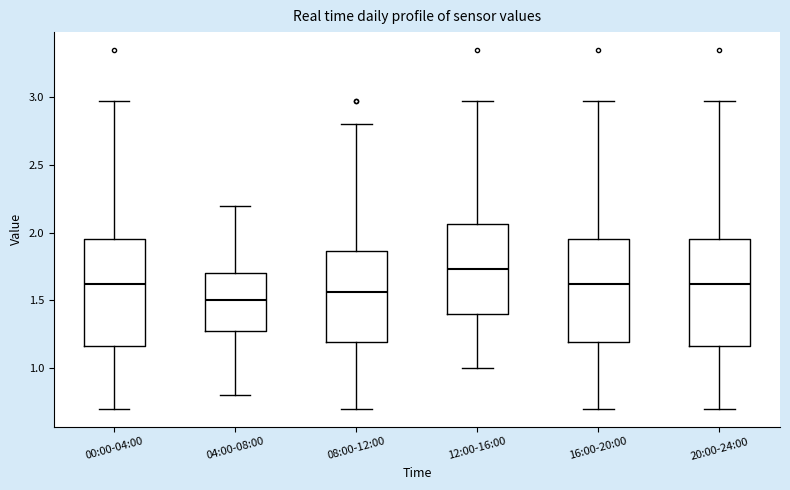

Which box has the highest median line?

12:00-16:00